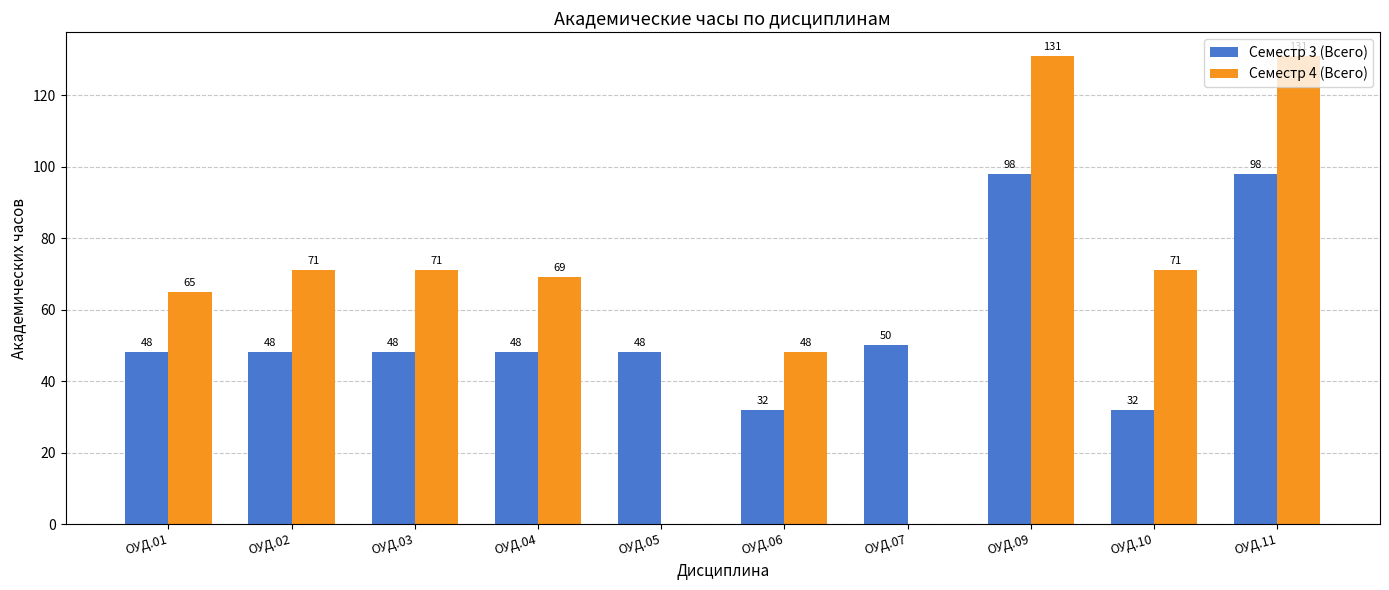

What are all the series names shown in the legend?

Семестр 3 (Всего), Семестр 4 (Всего)